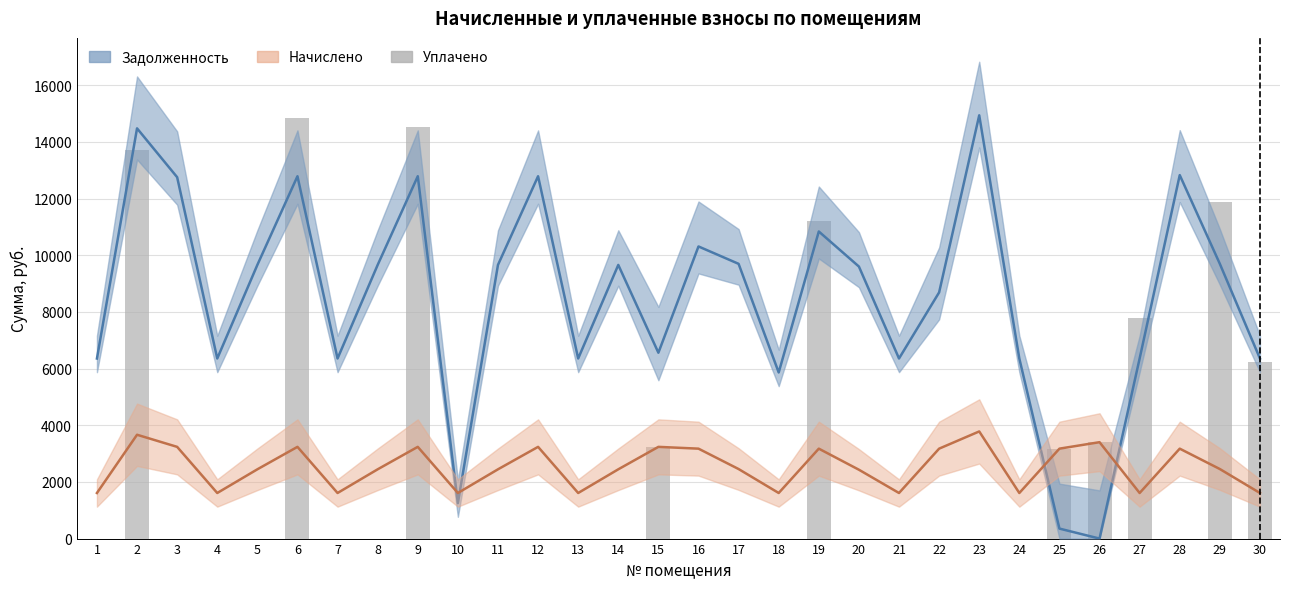

What is the highest value of the начислено series?

3781.1